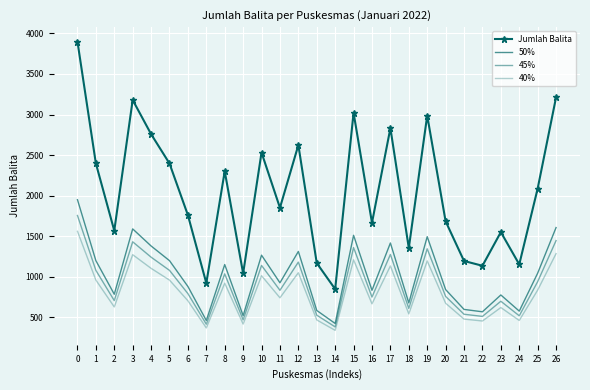

Is the value of 50% at 12 greater than the value of 40% at 19?

Yes